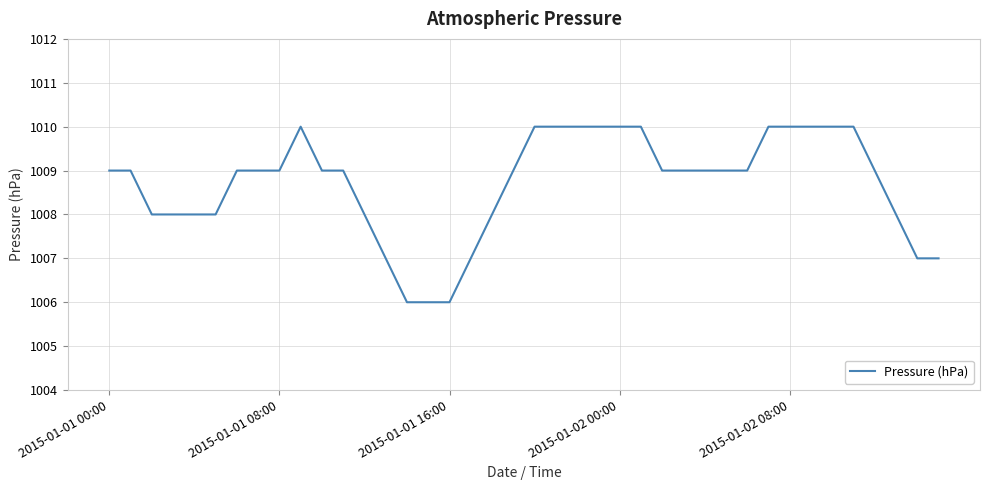

Count the values in the range 1008 to 1010.

33